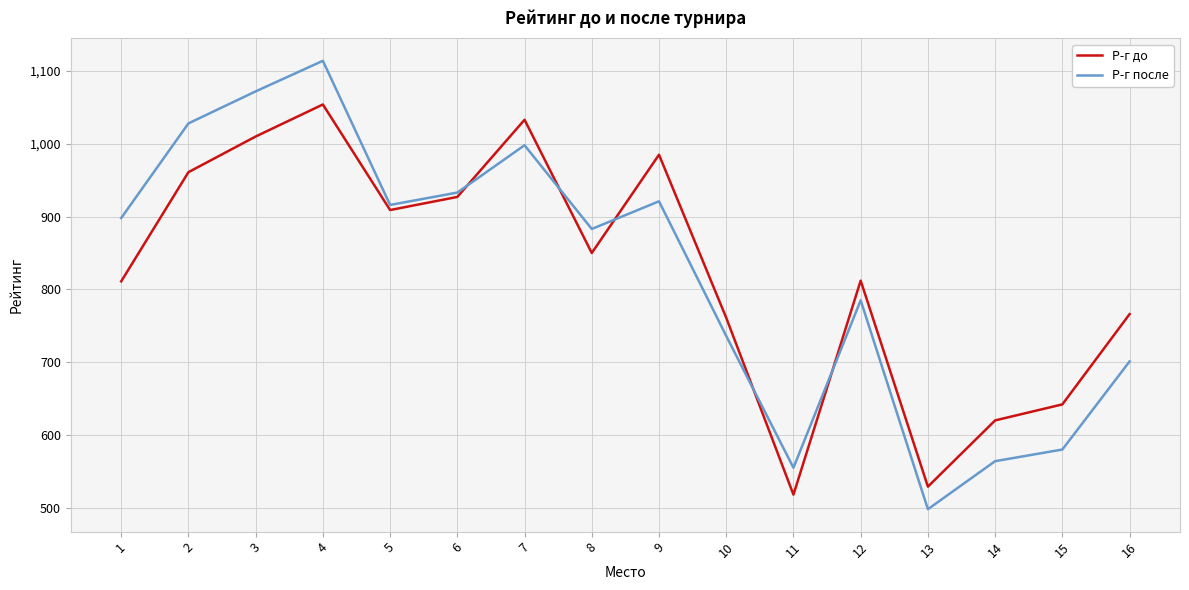

At 3, list the series in order from smallest to largest.

Р-г до, Р-г после